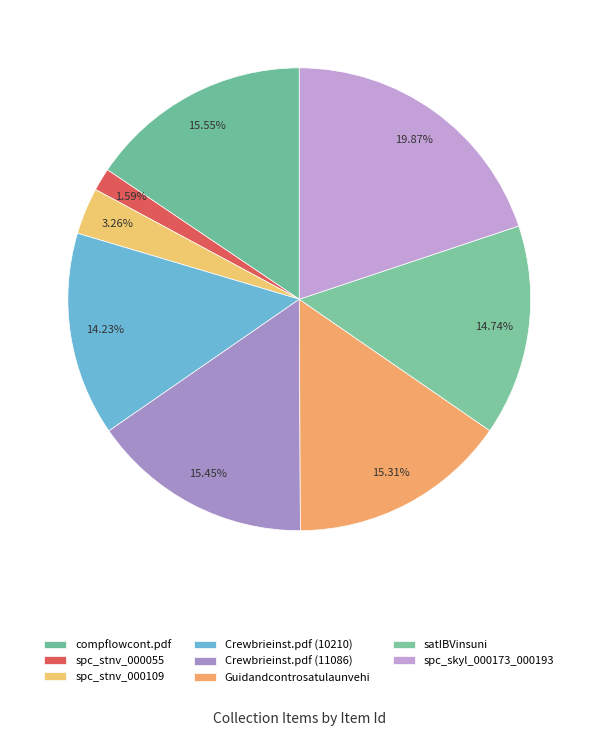

To the nearest percent, what is the combined percentage of Guidandcontrosatulaunvehi and spc_stnv_000055?

17%